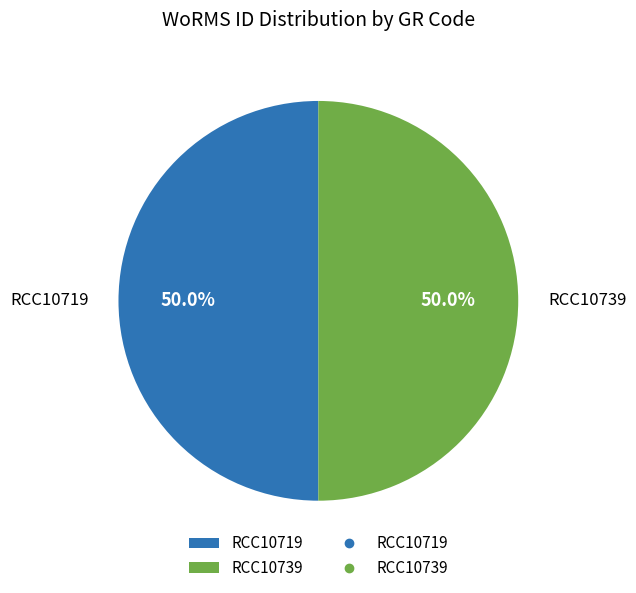

Approximately how many times larger is the value at RCC10739 compared to RCC10719?

1.0